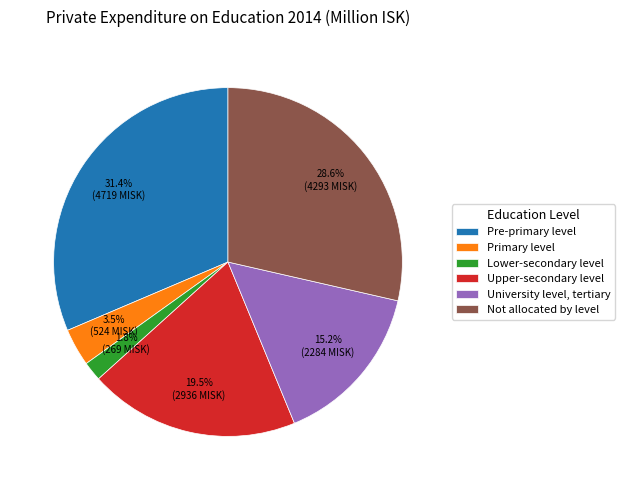

What is the total percentage of University level, tertiary and Not allocated by level?

43.8%